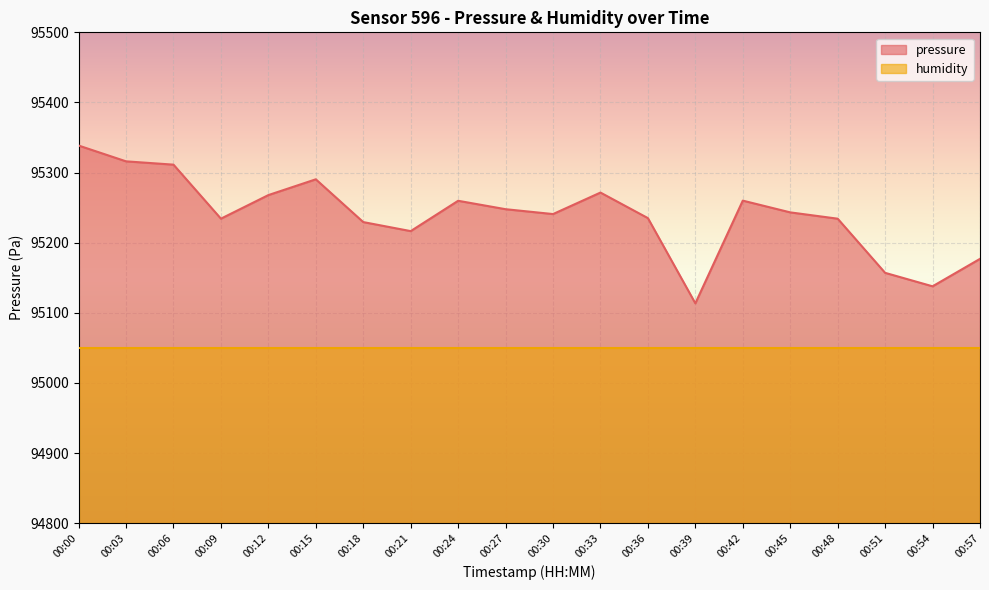

What is the change in value from 00:30 to 00:36?

-5.8